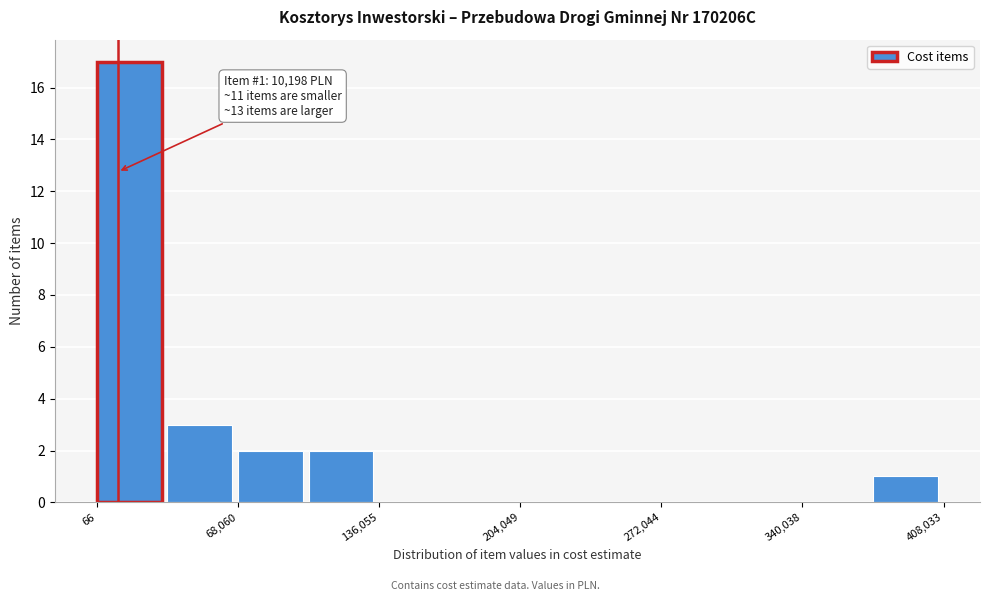

Around what value on the x-axis is the tallest bar? Give the approximate position of its centre, as read against the axis.

20000